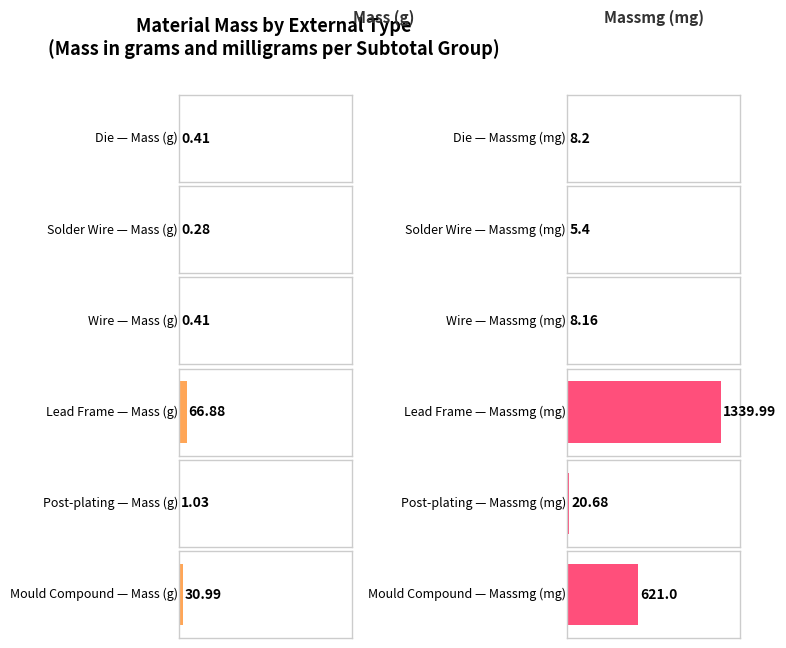

What is the difference between the maximum and second lowest values in the Mass (g) series?

66.5